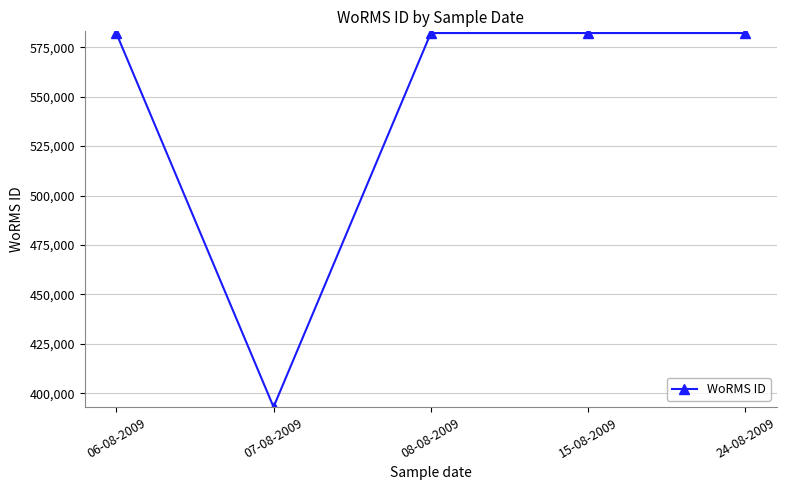

How many series are shown in this chart?

1